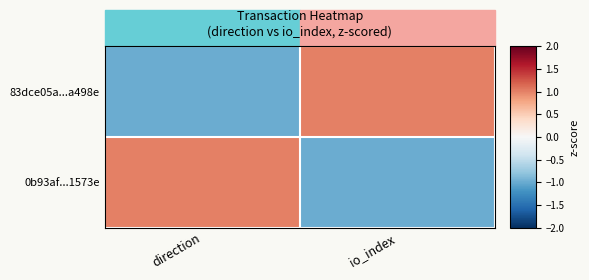

Reading right to left, extract all data points from this chart.

83dce05a...a498e: io_index=1	direction=-1
0b93af...1573e: io_index=-1	direction=1